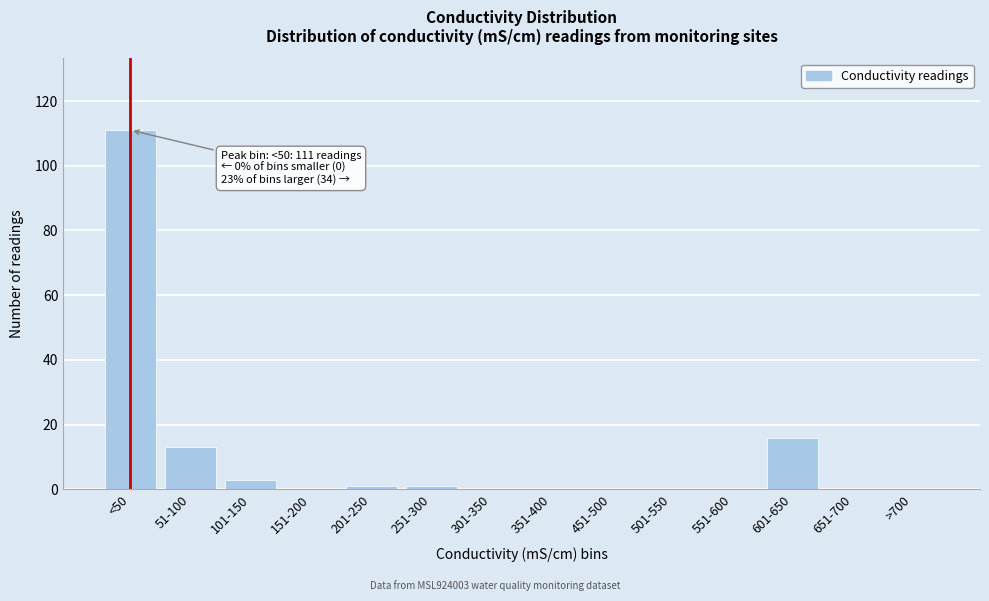

Reading left to right, what are all the values shown in this chart?

<50=111	51-100=13	101-150=3	151-200=0	201-250=1	251-300=1	301-350=0	351-400=0	451-500=0	501-550=0	551-600=0	601-650=16	651-700=0	>700=0